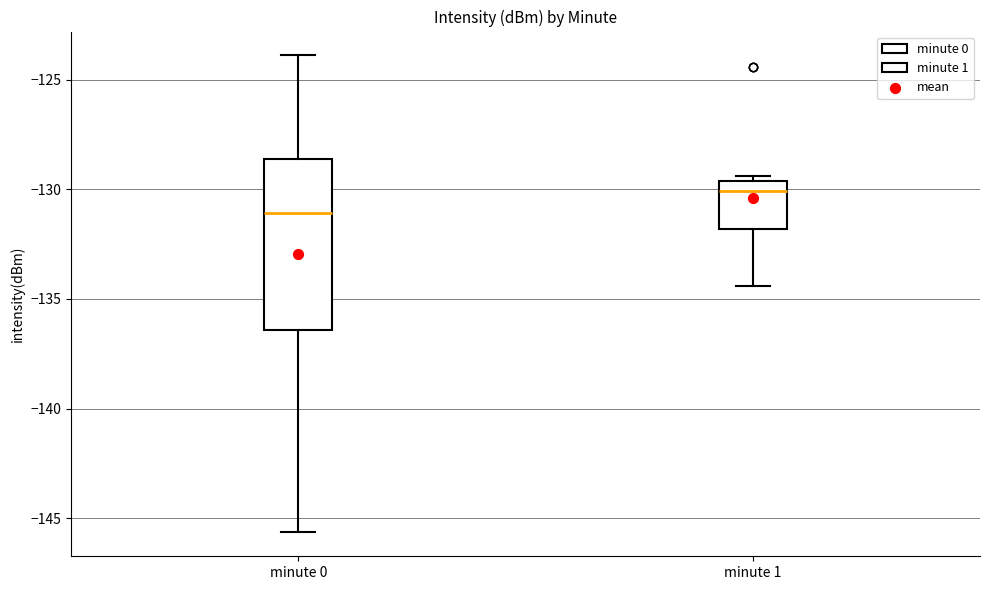

Which box's median line is the lowest?

minute 0